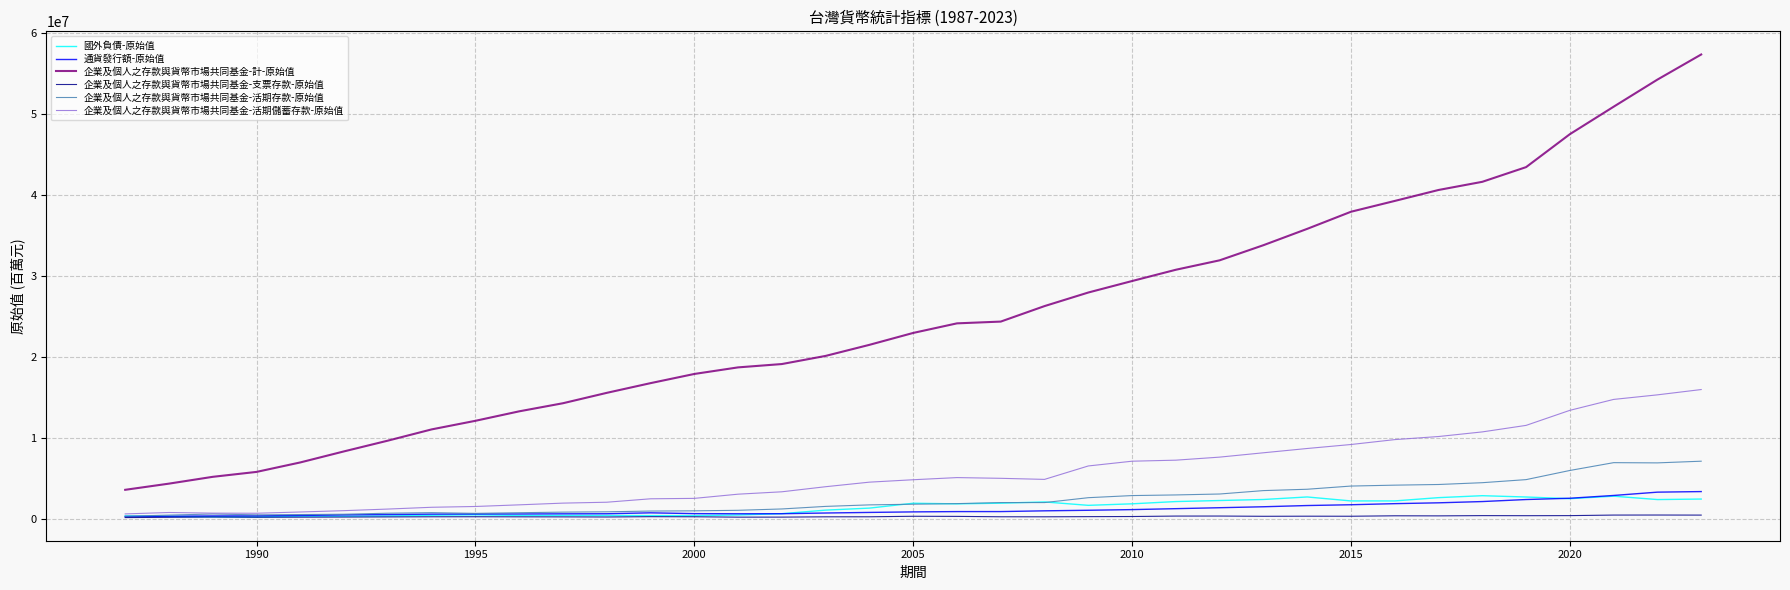

What is the maximum value for 國外負債-原始值?

2920660